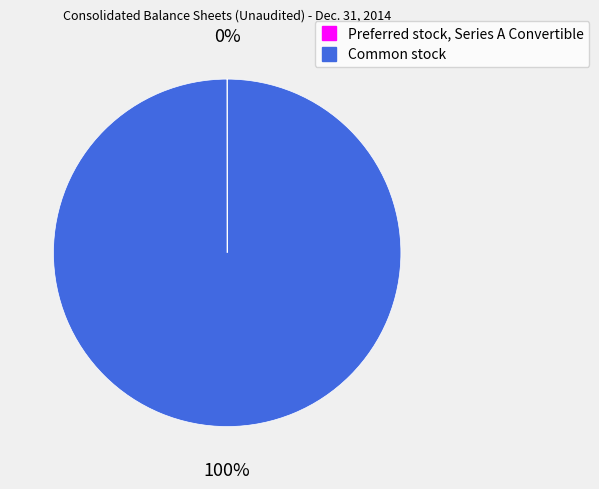

The Common stock slice represents 100% of the pie. True or false?

True